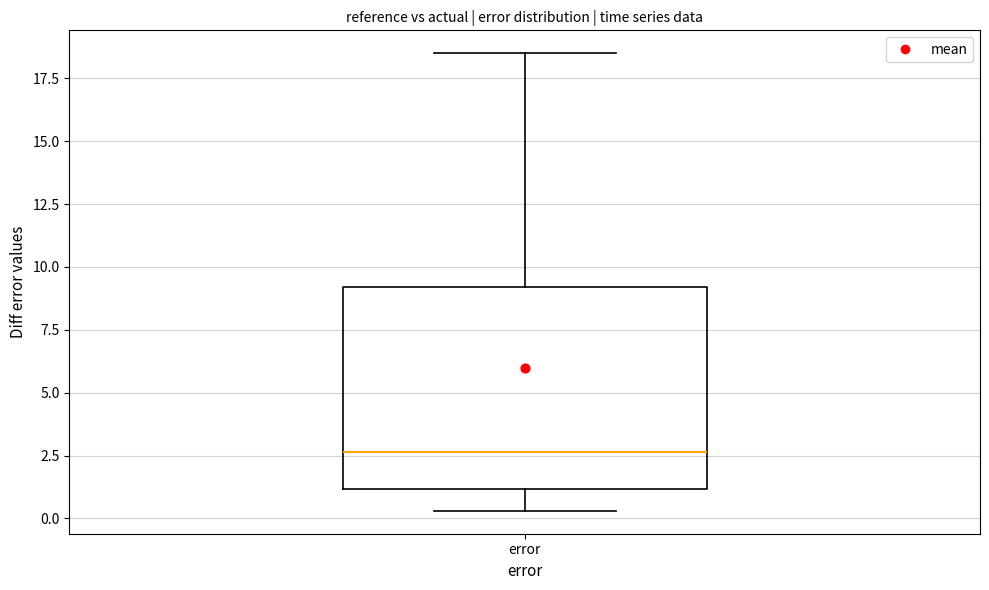

Transcribe this box plot: give where the median line is, the range the box spans, and where the two whiskers end, as read against the y-axis. The values are not printed on the chart, so give them approximately, as read against the axis.

median 2.5, box 1.0 to 9.0, whiskers 0.5 to 18.5